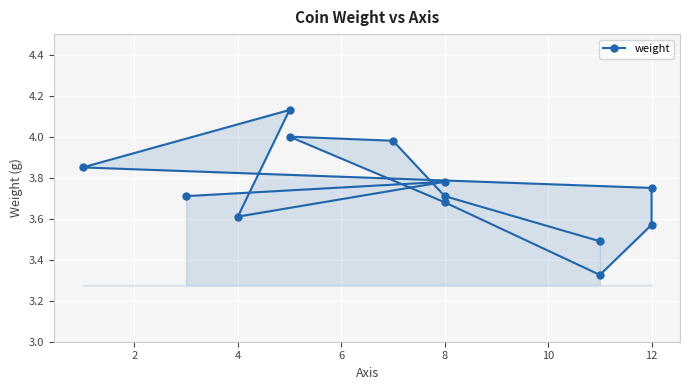

Between 8 and 11, which is larger?

8